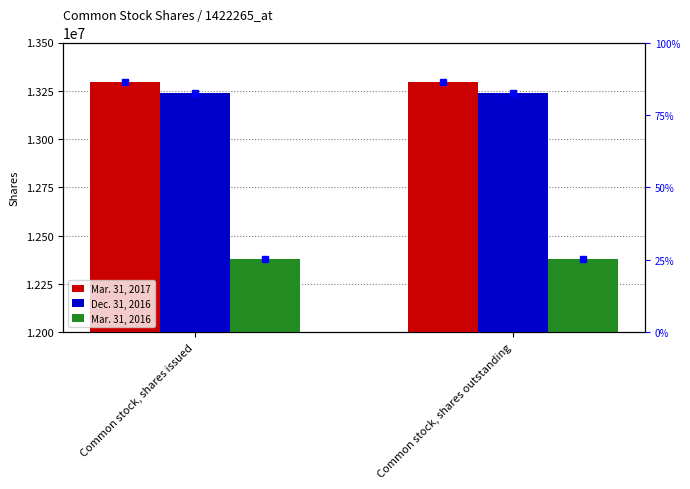

What is the sum of the Mar. 31, 2017 values at Common stock, shares outstanding and Common stock, shares issued?

26595376